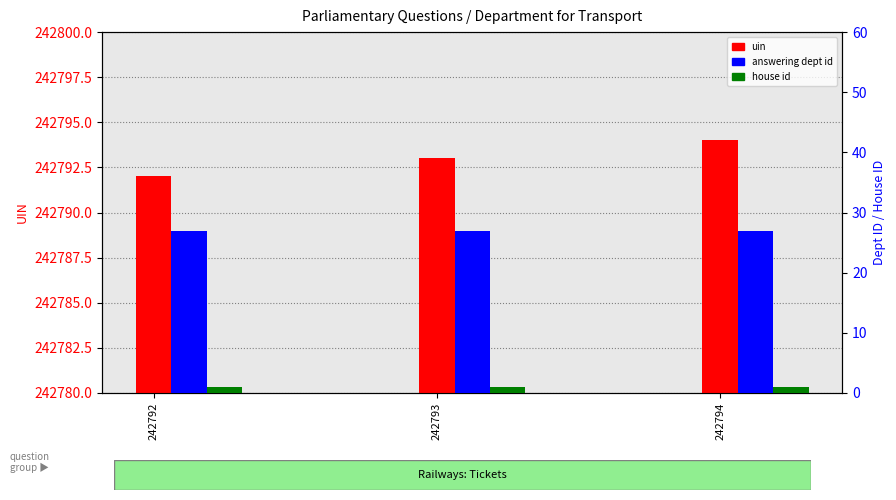

What is the value of the answering dept id bar at the 2nd from the left?

27